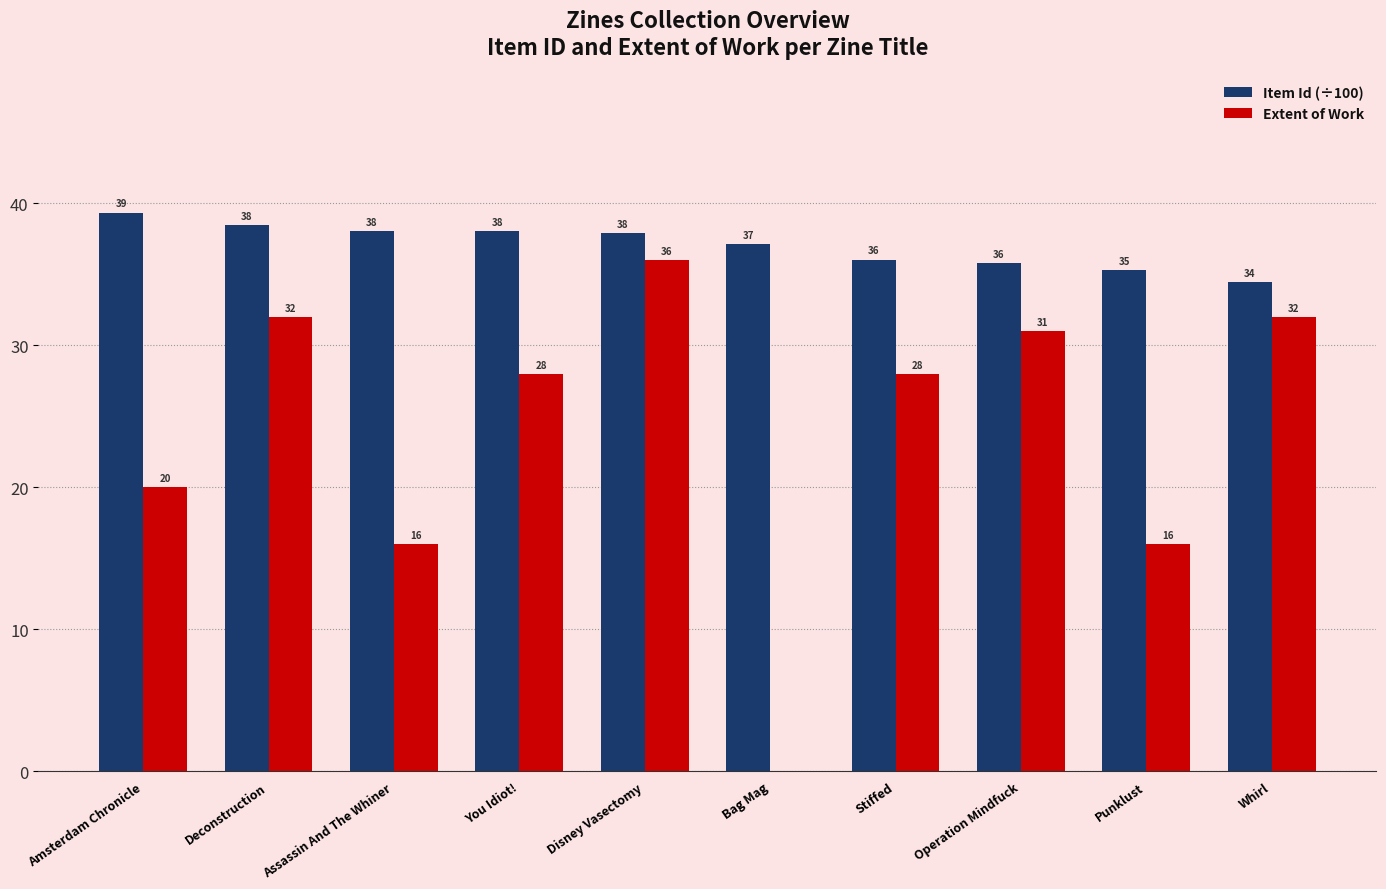

What is the maximum value for Extent of Work?

36.0